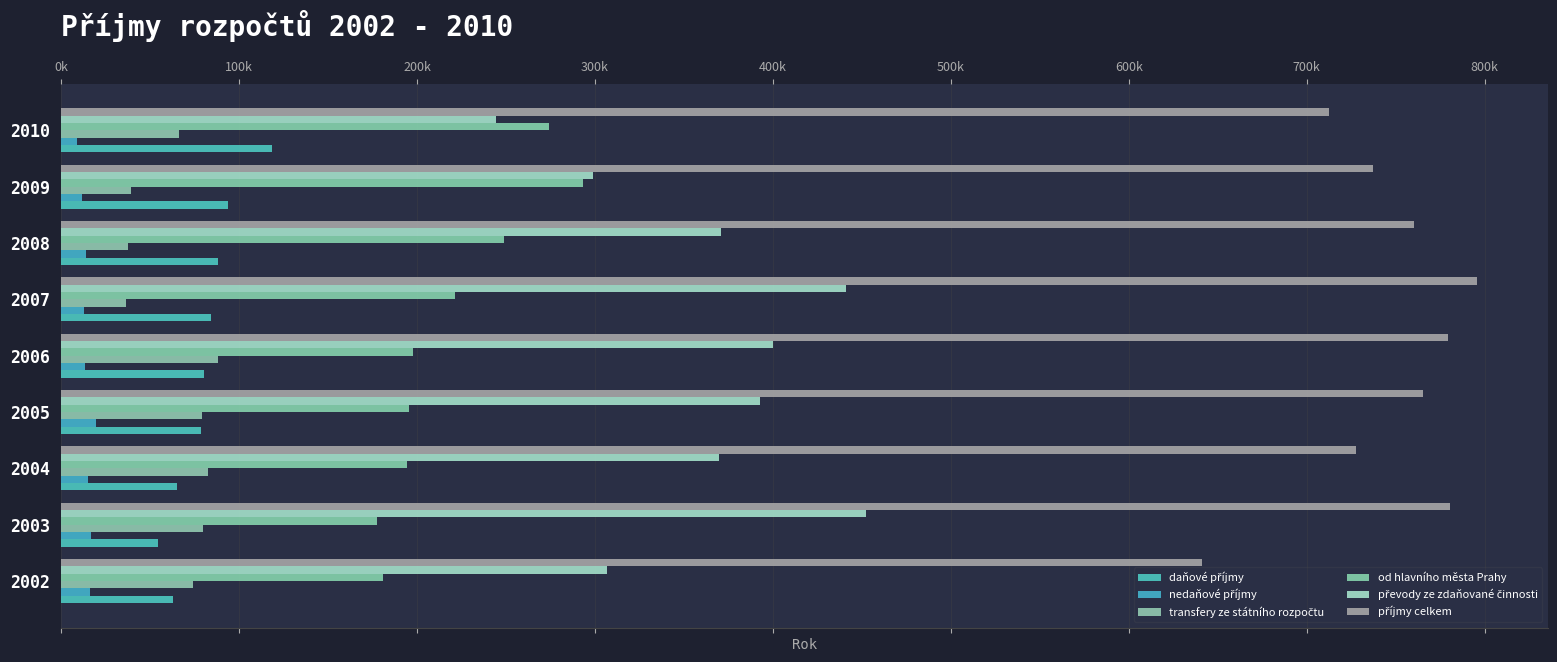

What is the average value of the transfery ze státního rozpočtu series?

64778.8